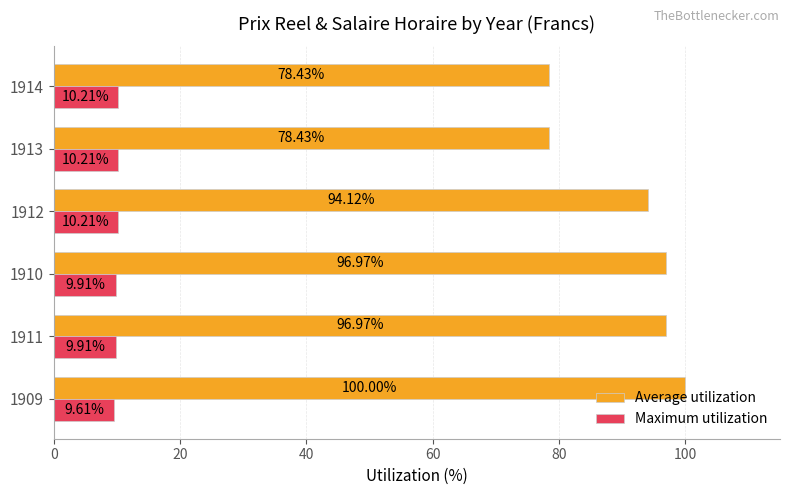

What is the difference between the second highest and second lowest values in the Maximum utilization series?

0.3